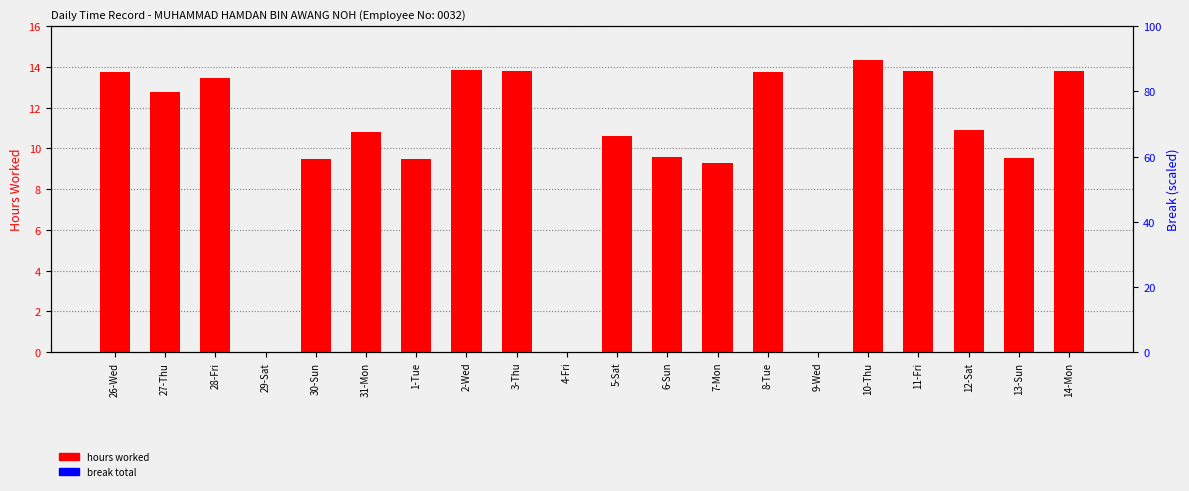

Are the bars grouped side by side (vs. stacked)?

Yes